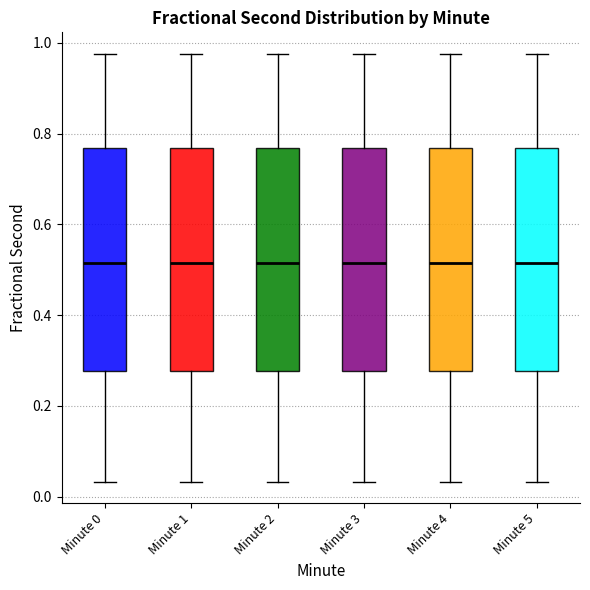

Reading left to right, transcribe this box plot: for each box, give where its median line is, the range the box spans, and where its two whiskers end, as read against the y-axis. The values are not printed on the chart, so give them approximately, as read against the axis.

Minute 0: median 0.52, box 0.28 to 0.76, whiskers 0.04 to 0.98
Minute 1: median 0.52, box 0.28 to 0.76, whiskers 0.04 to 0.98
Minute 2: median 0.52, box 0.28 to 0.76, whiskers 0.04 to 0.98
Minute 3: median 0.52, box 0.28 to 0.76, whiskers 0.04 to 0.98
Minute 4: median 0.52, box 0.28 to 0.76, whiskers 0.04 to 0.98
Minute 5: median 0.52, box 0.28 to 0.76, whiskers 0.04 to 0.98